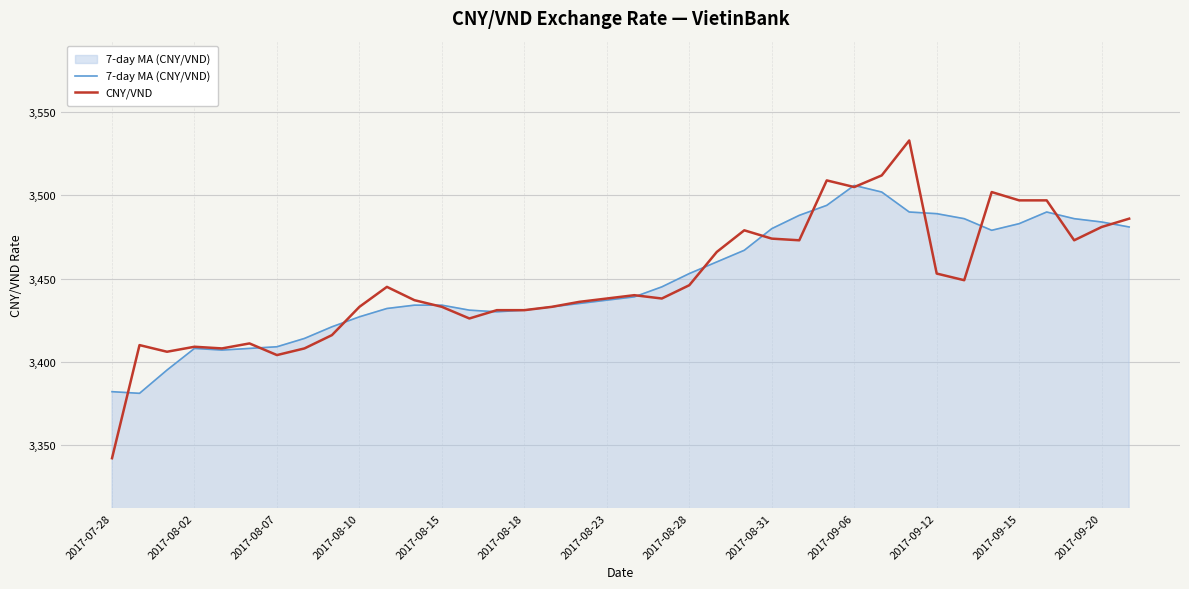

How many values in the 7-day MA (CNY/VND) series are below 3439?

19